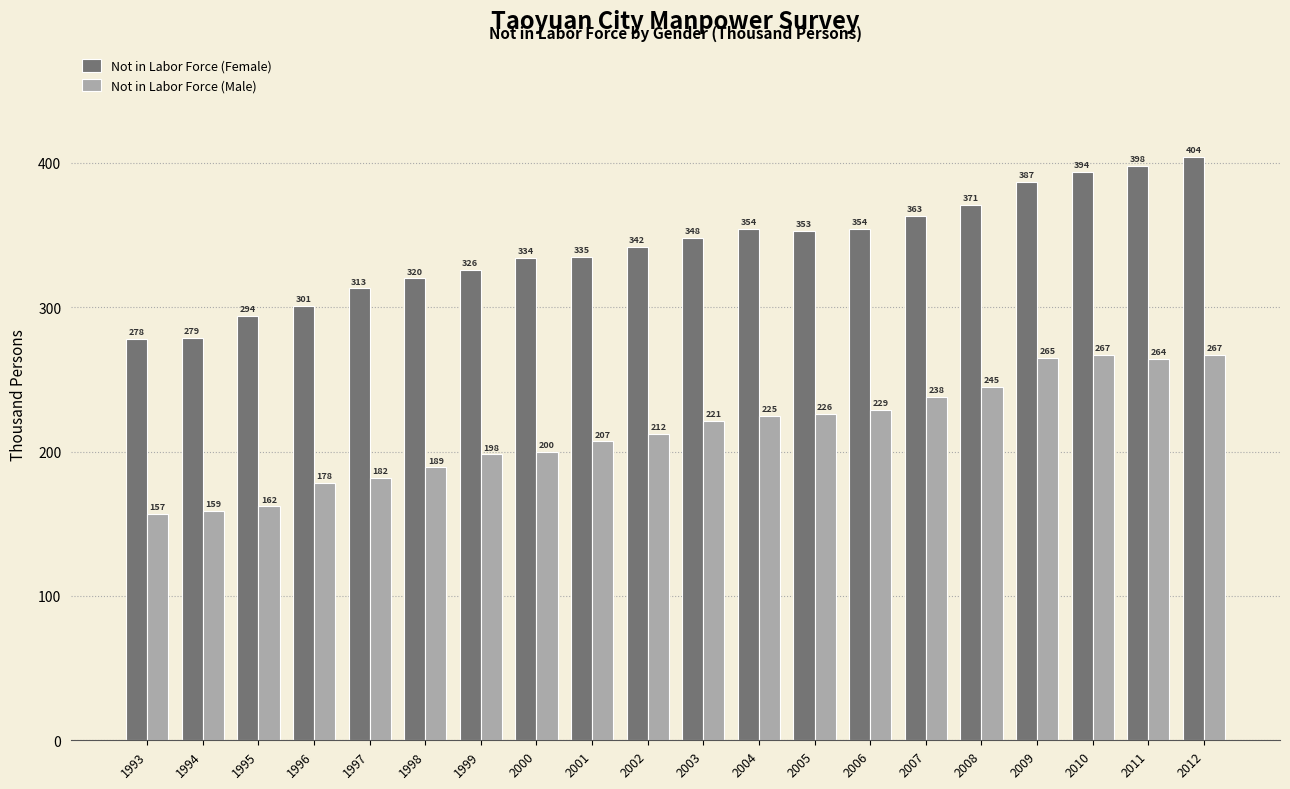

What is the sum of all Not in Labor Force (Female) values?

6848